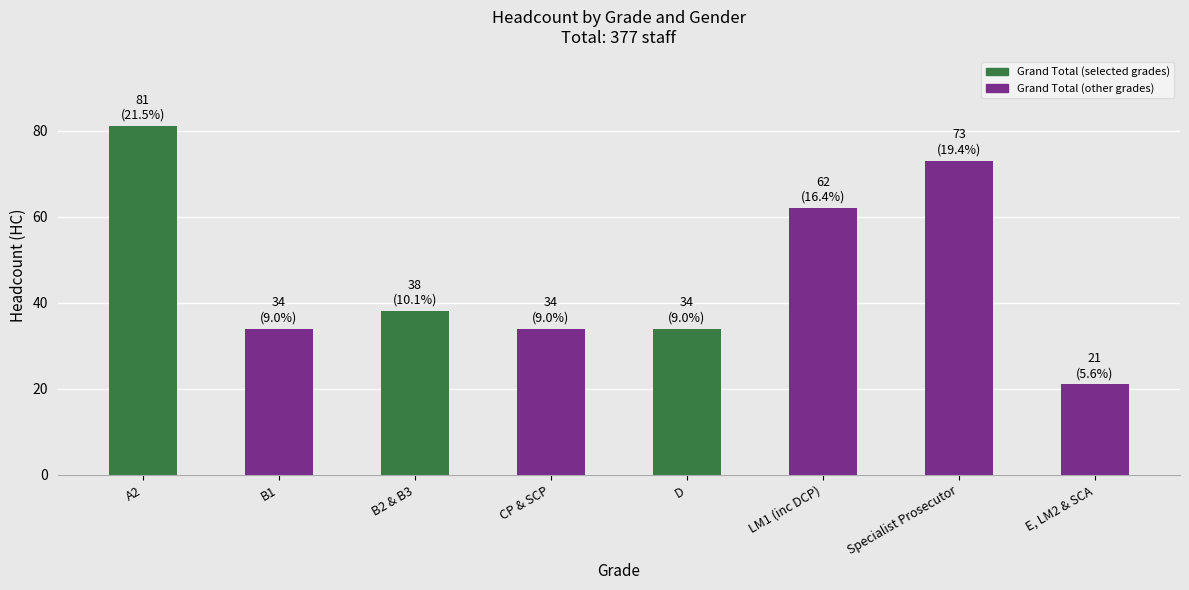

What is the label of the 7th bar from the right?

B1